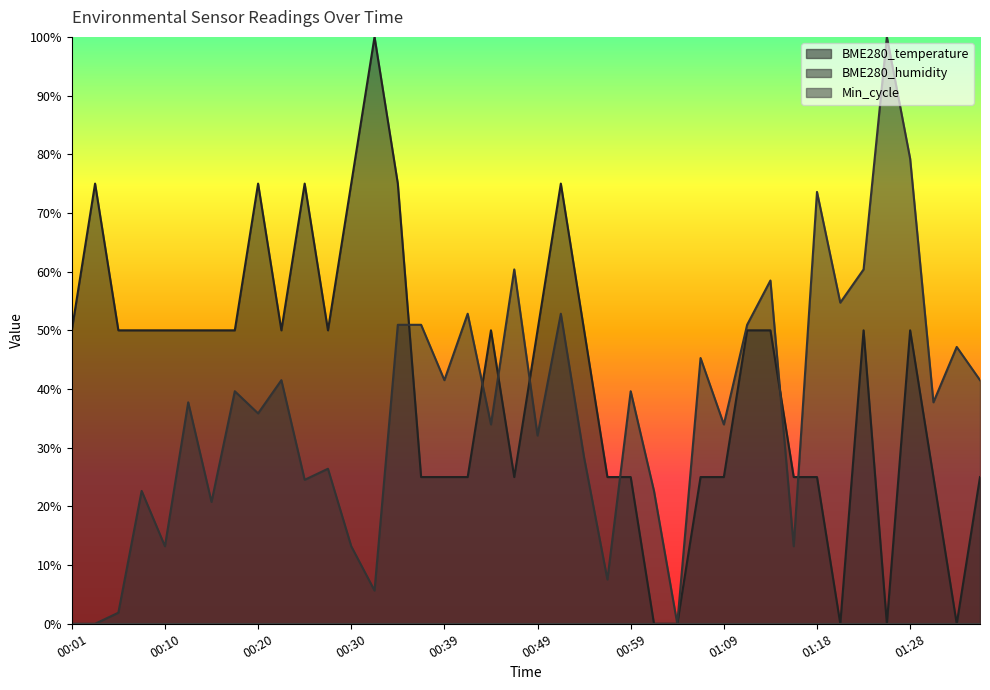

Is it true that BME280_temperature equals 75.0 at 00:30?

True